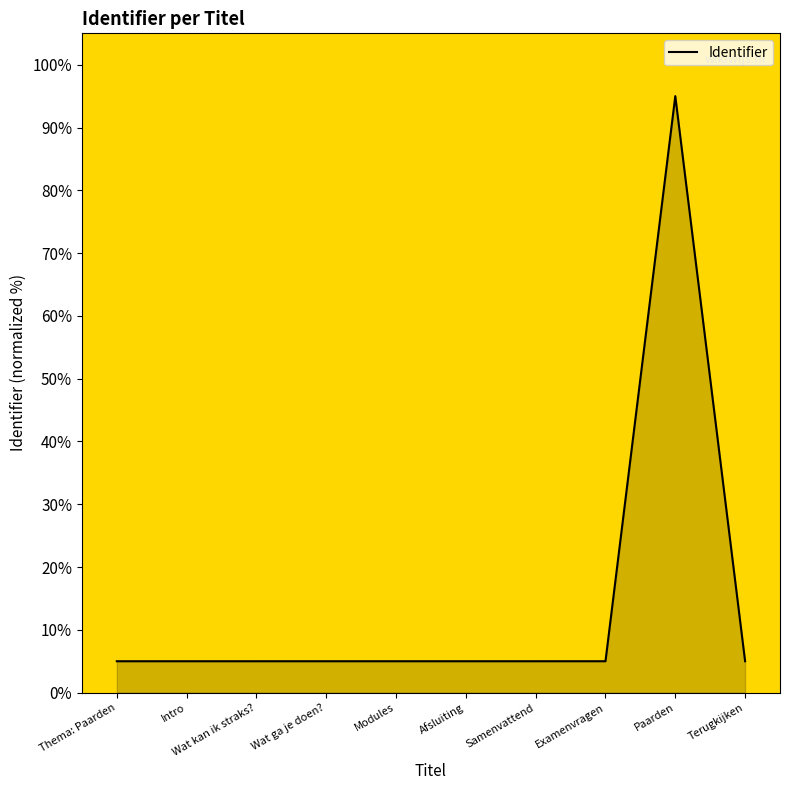

The chart shows a value of 5.0 at Thema: Paarden. True or false?

True